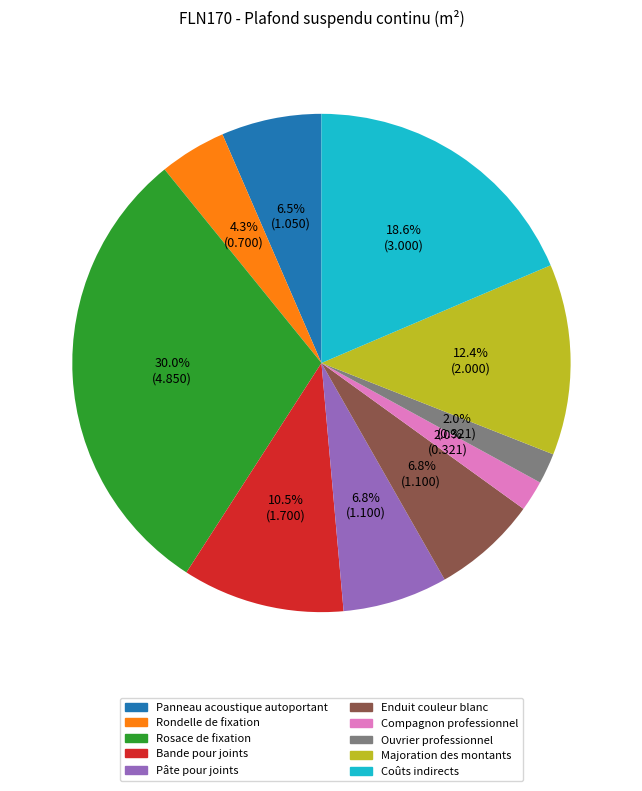

The Compagnon professionnel slice represents 13% of the pie. True or false?

False